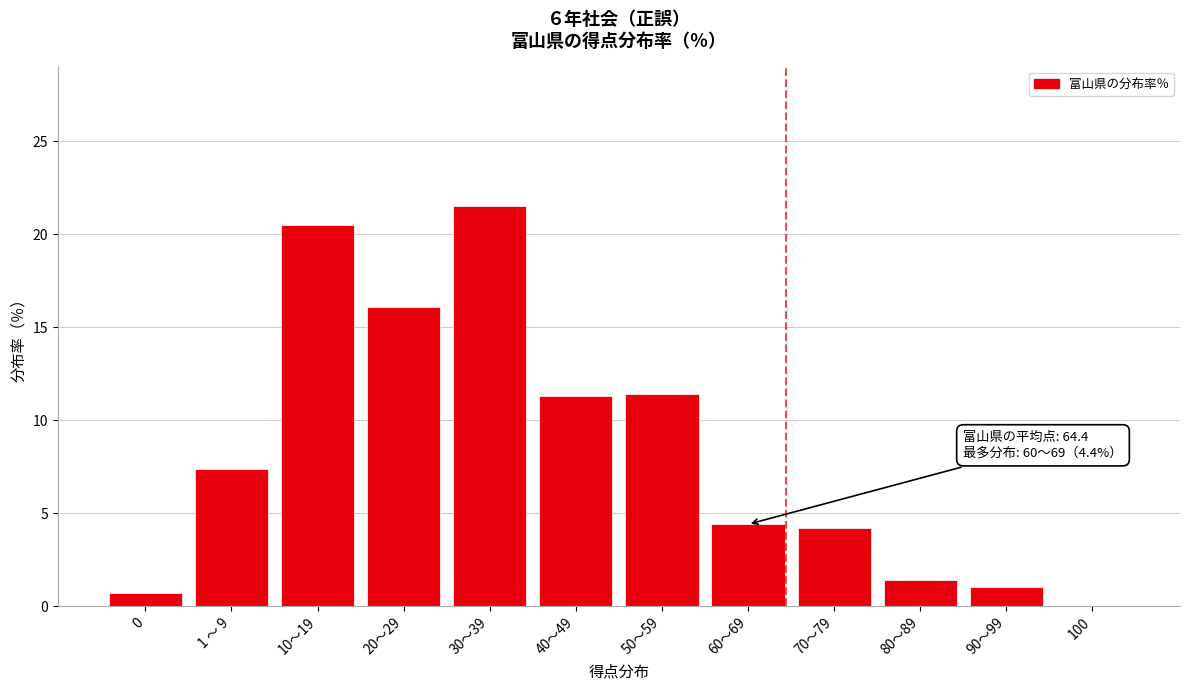

The value at 70～79 is 4.2. True or false?

True